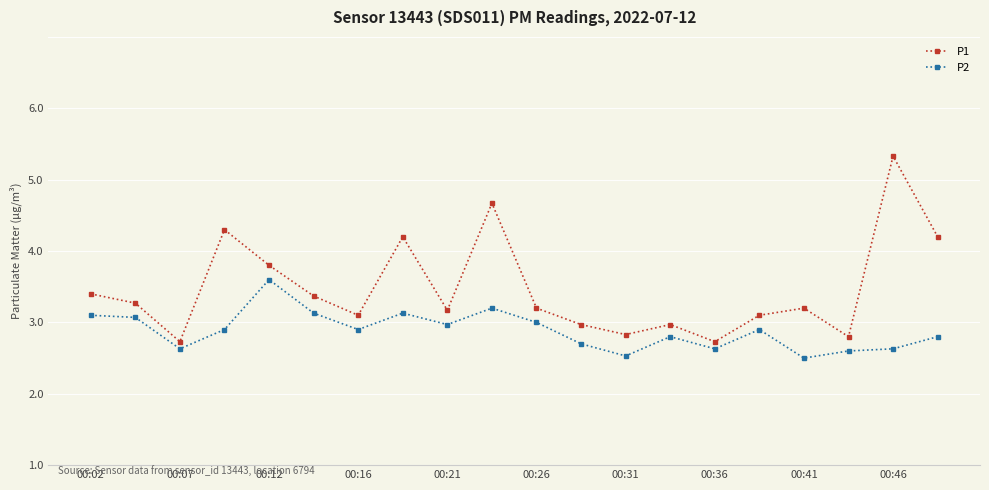

Where is the first local minimum for P2?

00:07